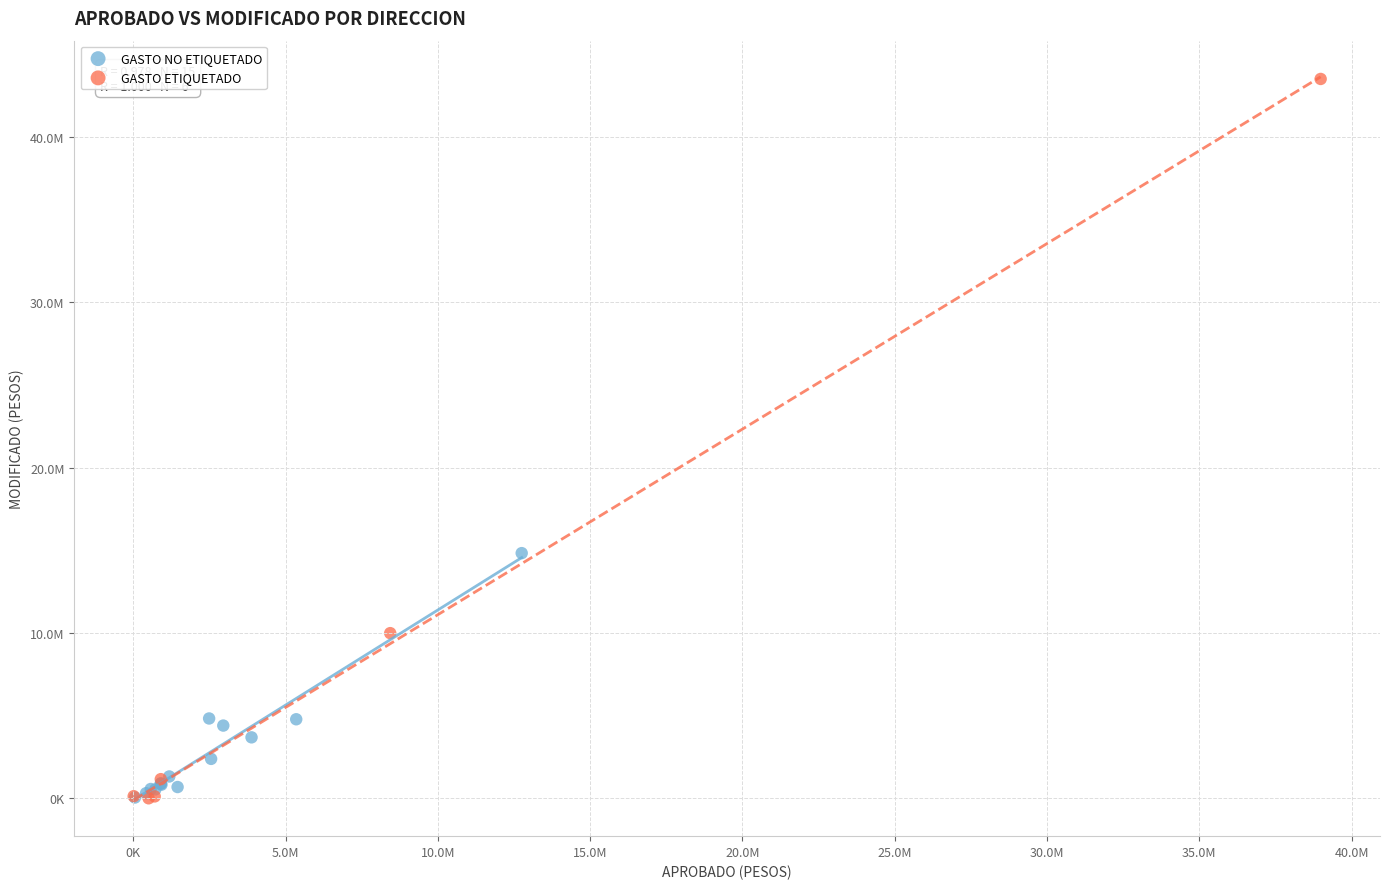

What are all the series names shown in the legend?

GASTO NO ETIQUETADO, GASTO ETIQUETADO